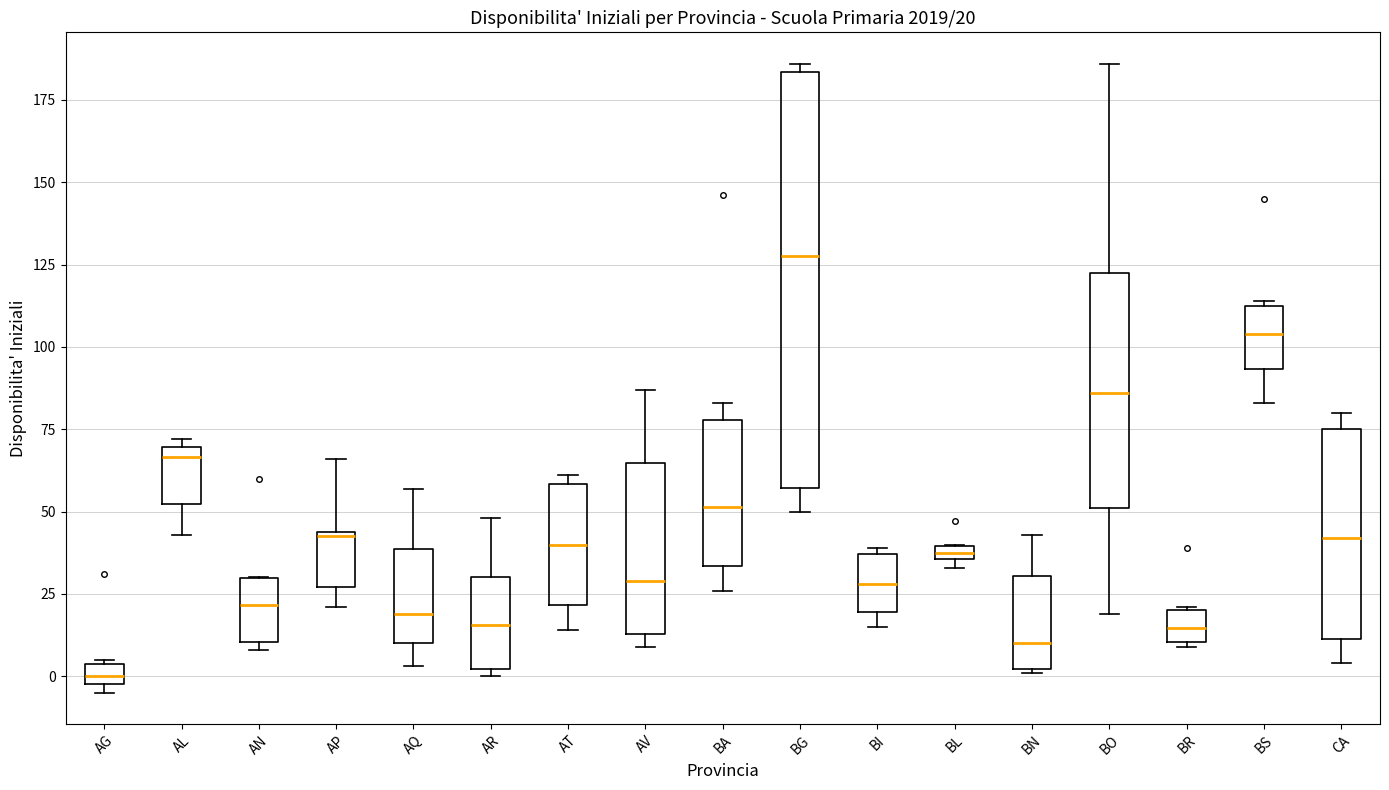

Comparing the boxes themselves (not the whiskers), which one is the tallest?

BG